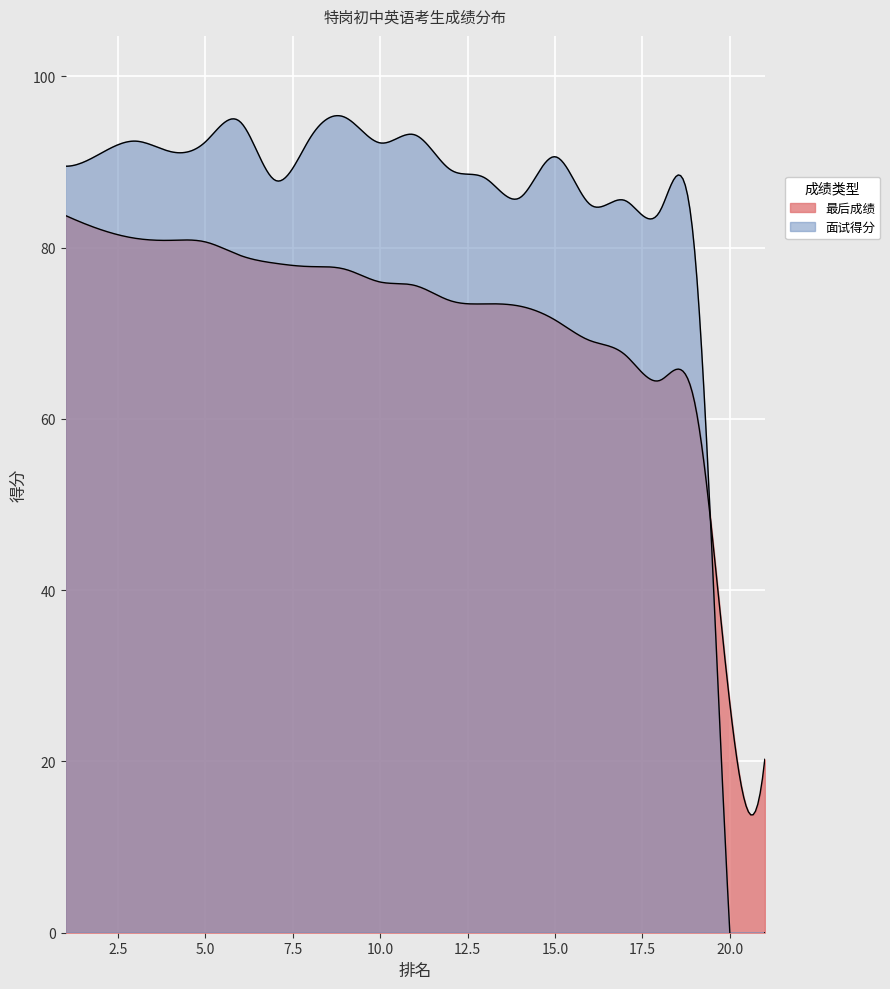

What are all the series names shown in the legend?

最后成绩, 面试得分